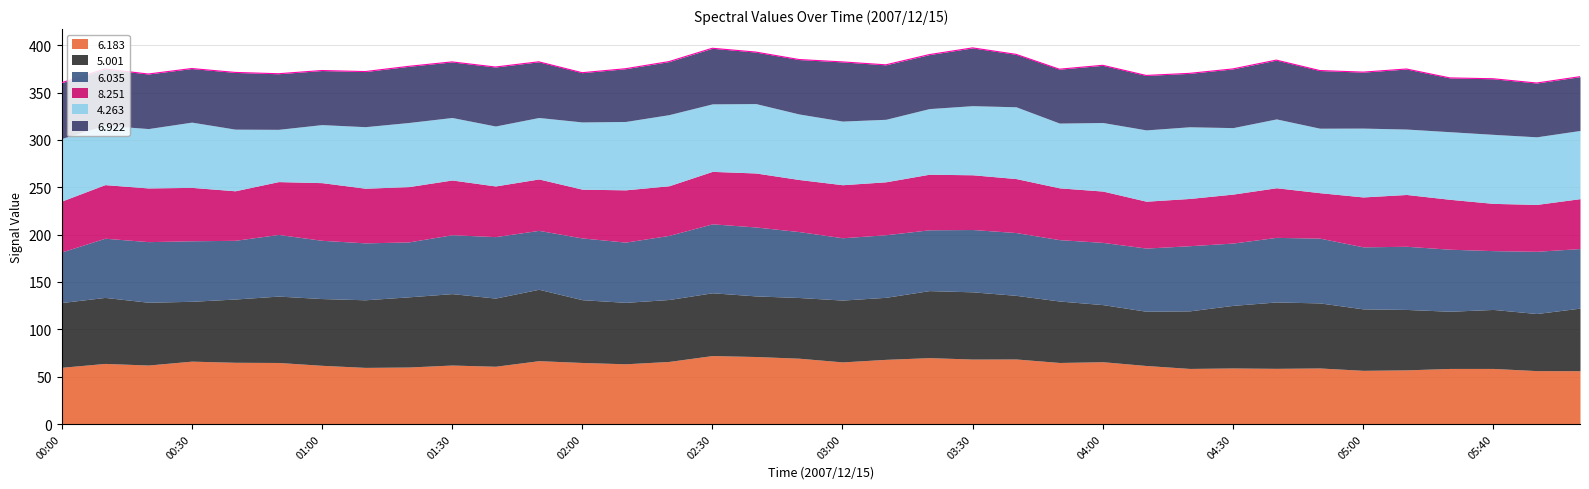

List the series in order of their peak value, lowest first.

8.251, 6.922, 6.183, 6.035, 5.001, 4.263